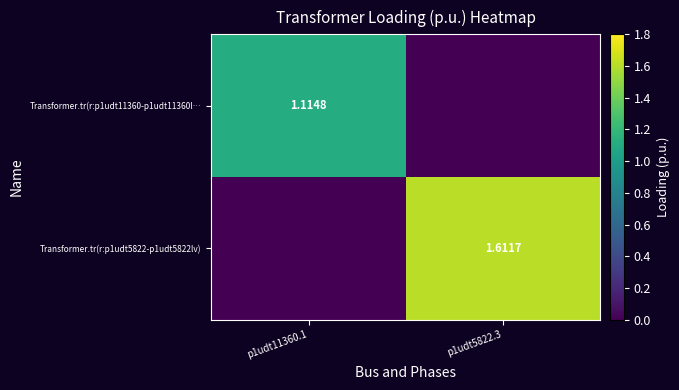

Is the value of Transformer.tr(r:p1udt5822-p1udt5822lv) at p1udt5822.3 greater than the value of Transformer.tr(r:p1udt11360-p1udt11360l… at p1udt11360.1?

Yes